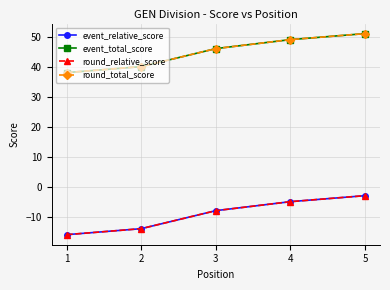

Which category has the highest value across all series?

5